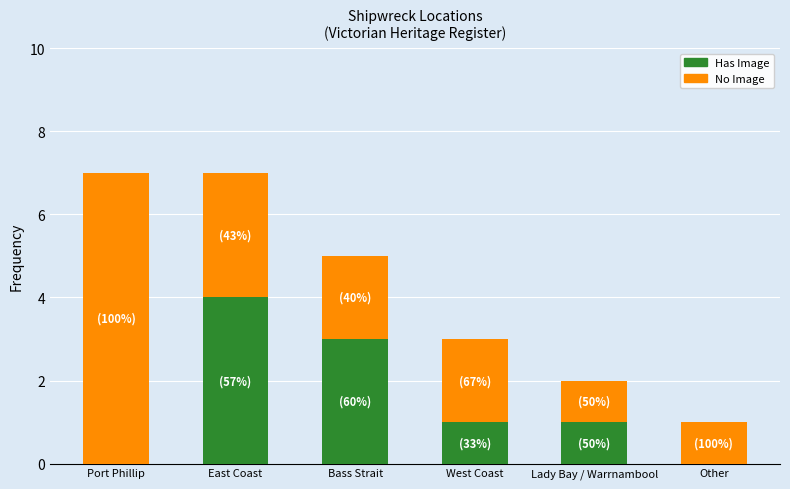

What is the sum of all Has Image values?

9